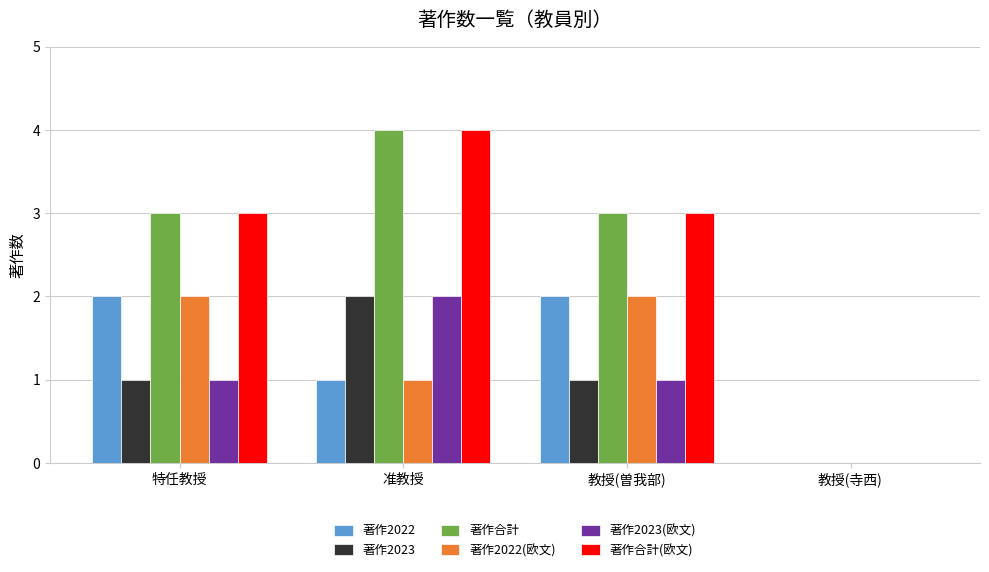

True or false: 著作合計 has a value of 4 at 准教授.

True